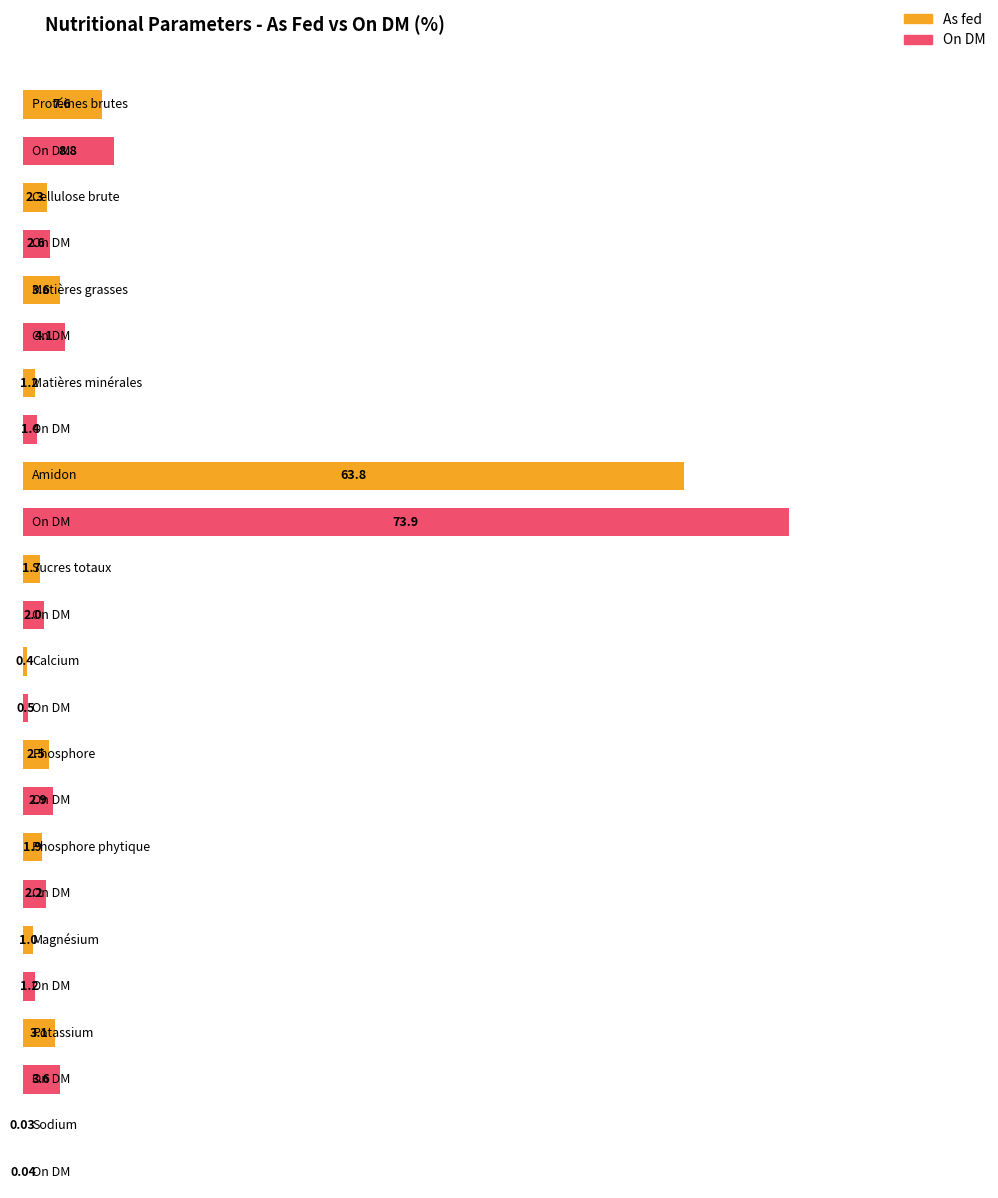

Reading left to right, transcribe all the data shown in this chart.

As fed: 7.6	2.3	3.6	1.2	63.8	1.7	0.4	2.5	1.9	1.0	3.1	0.0
On DM: 8.8	2.6	4.1	1.4	73.9	2.0	0.5	2.9	2.2	1.2	3.6	0.0